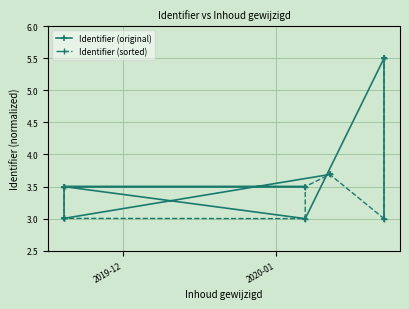

What are all the series names shown in the legend?

Identifier (original), Identifier (sorted)